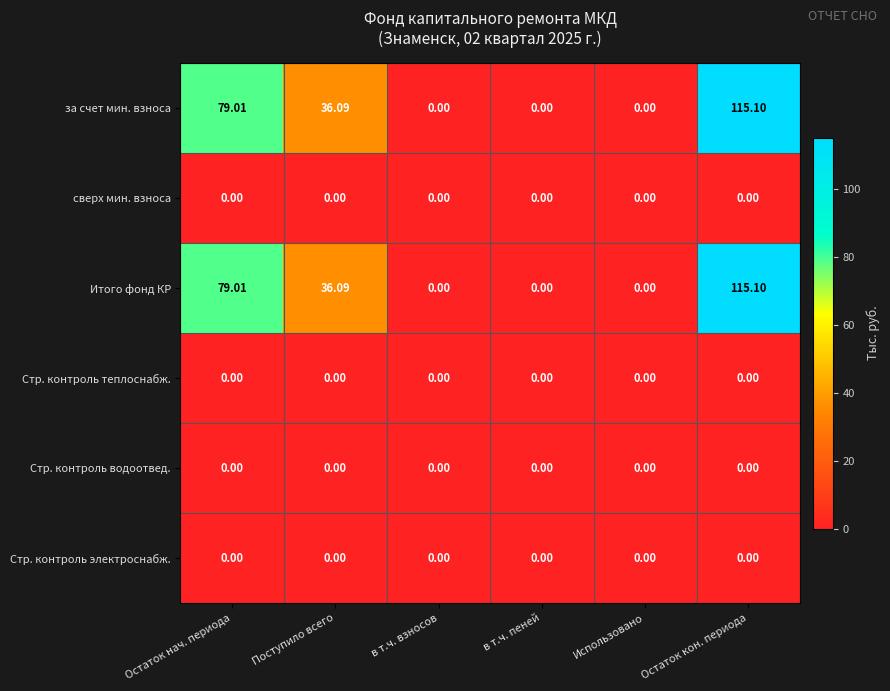

At which label is за счет мин. взноса closest to 57?

Поступило всего